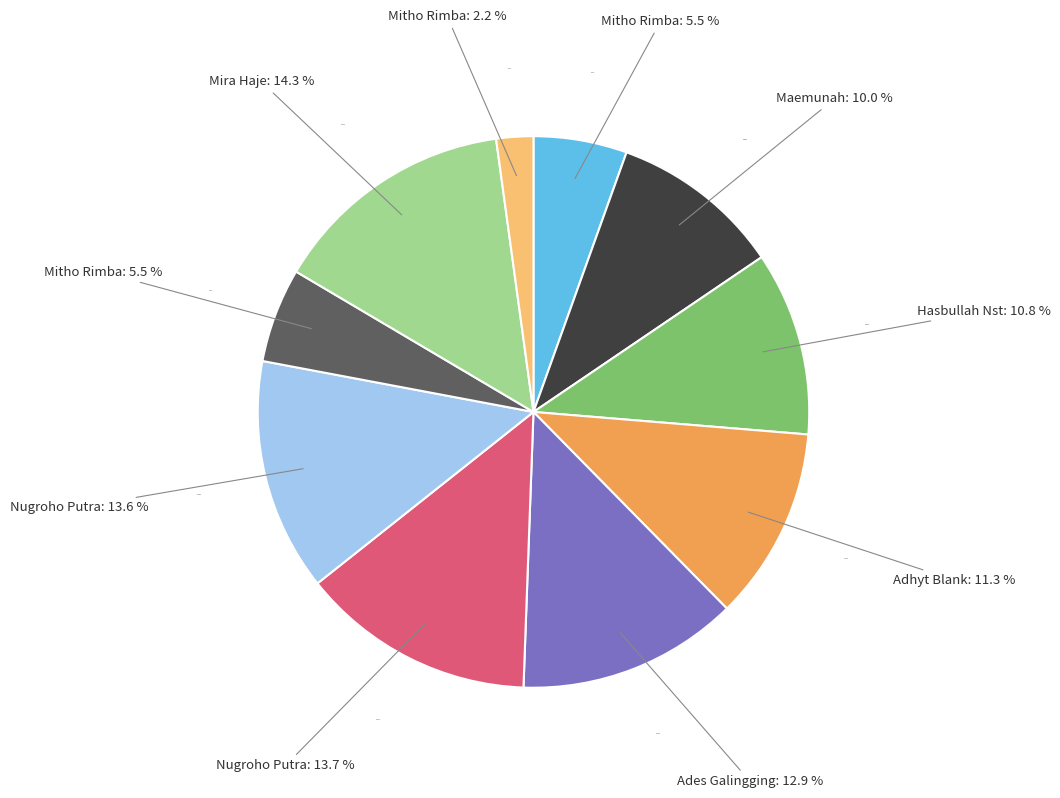

Between Mira Haje and Mitho Rimba (1242), which is larger?

Mira Haje